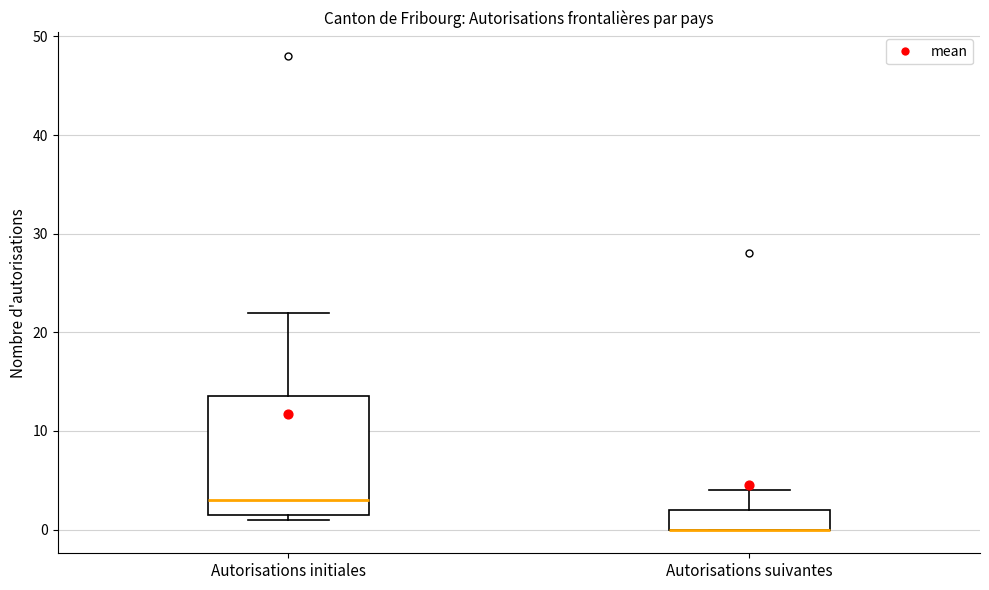

Reading left to right, read every box against the y-axis: the position of its median line, the range the box covers, and the ends of its whiskers. The values are not printed on the chart, so give them approximately, as read against the axis.

Autorisations initiales: median 3, box 2 to 14, whiskers 1 to 22
Autorisations suivantes: median 0 (drawn on the box's lower edge), box 0 to 2, whiskers 0 to 4